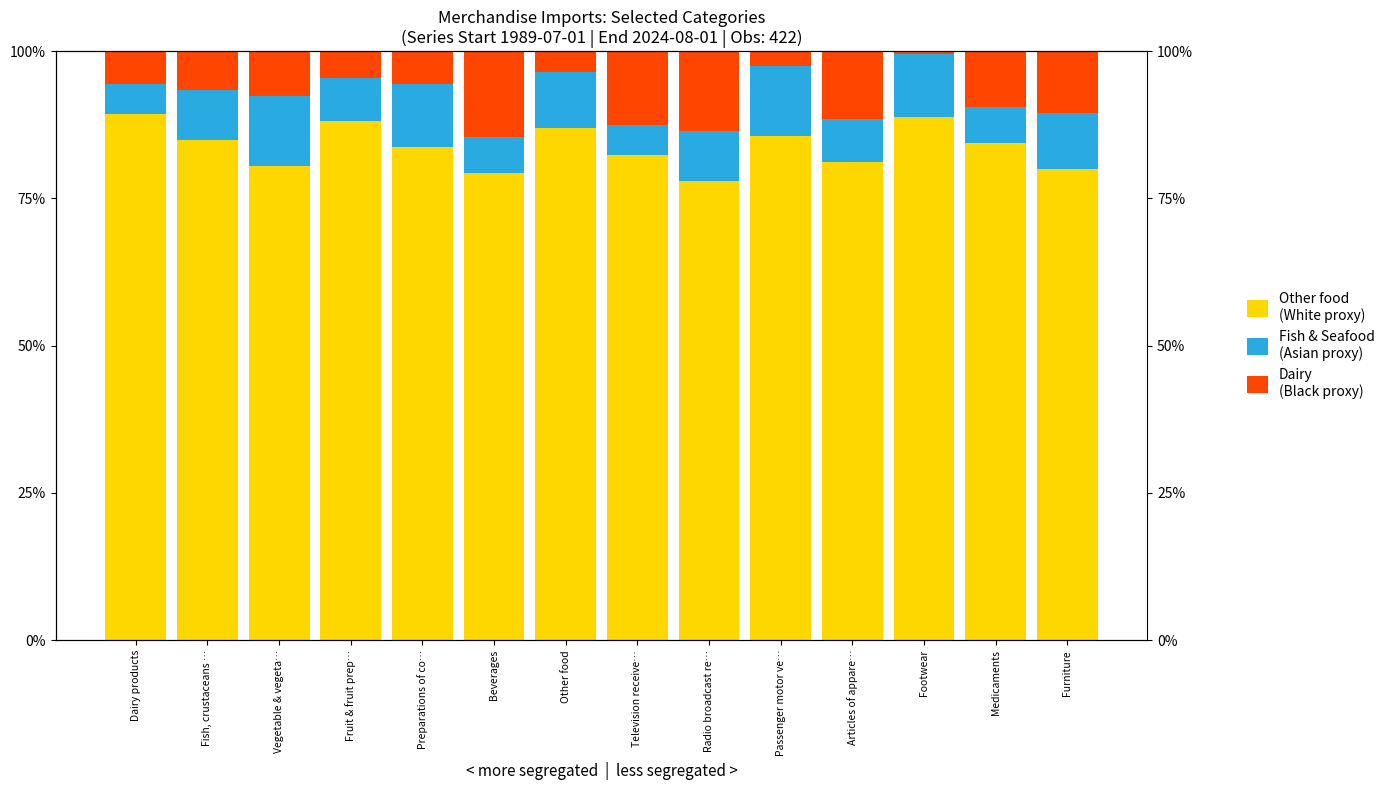

What are all the series names shown in the legend?

Other food
(White proxy), Fish & Seafood
(Asian proxy), Dairy
(Black proxy)